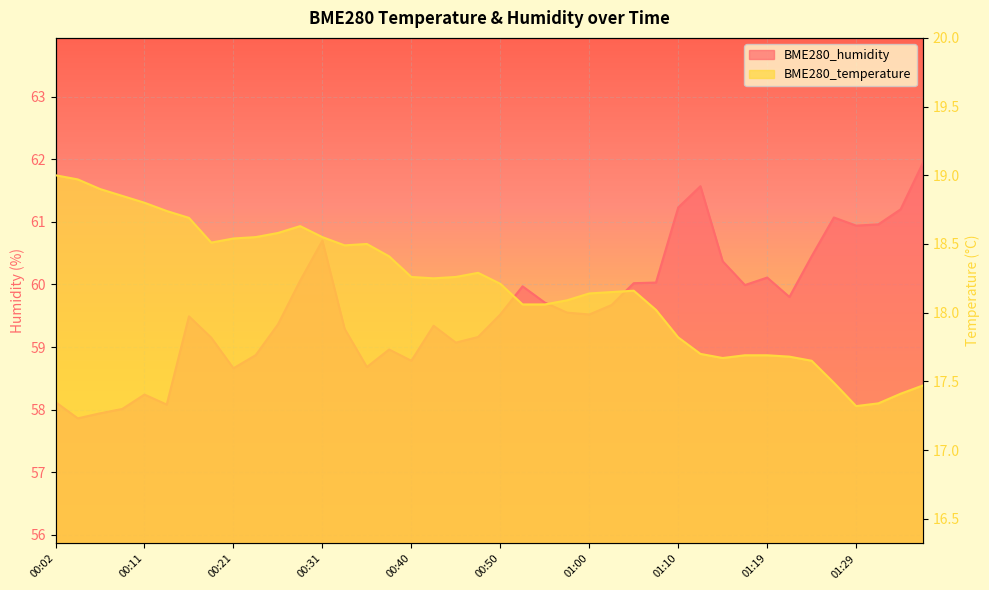

Where does the BME280_humidity series first go above 59?

00:16